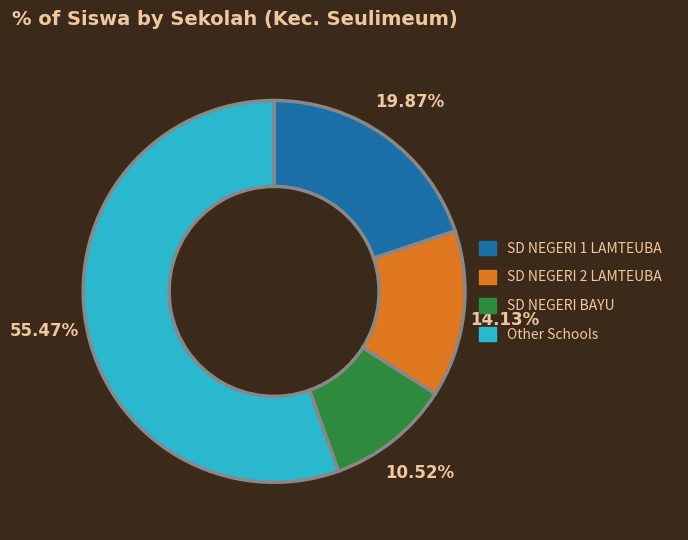

Which has a higher value, SD NEGERI BAYU or Other Schools?

Other Schools